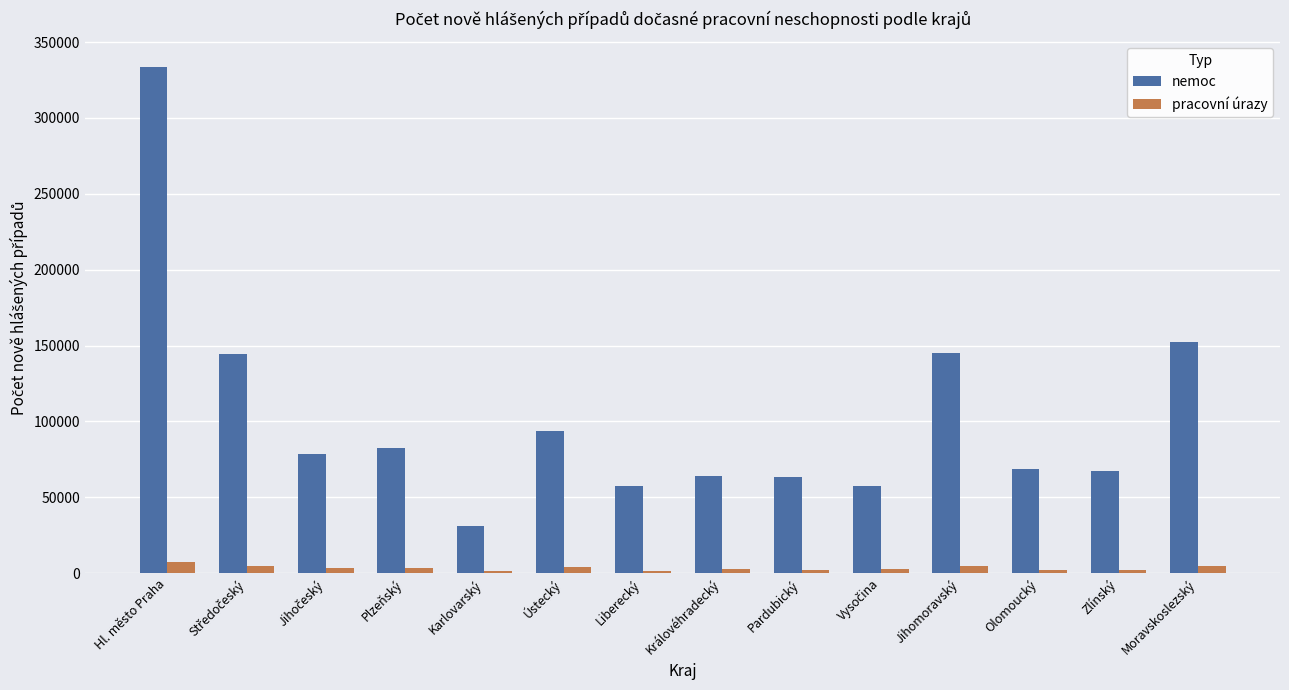

What is the minimum value for nemoc?

31191